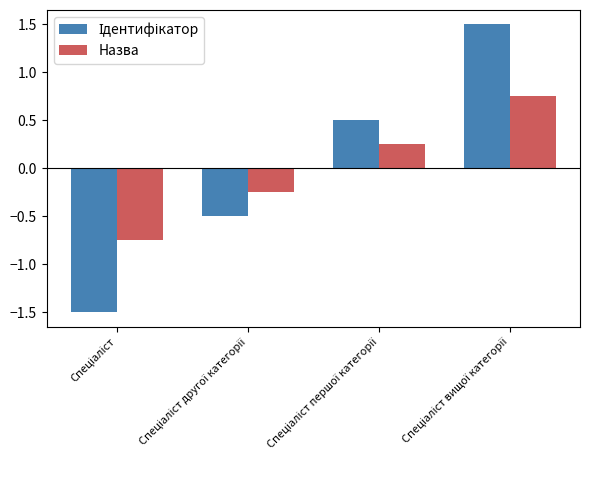

What is the smallest value displayed?

-1.5